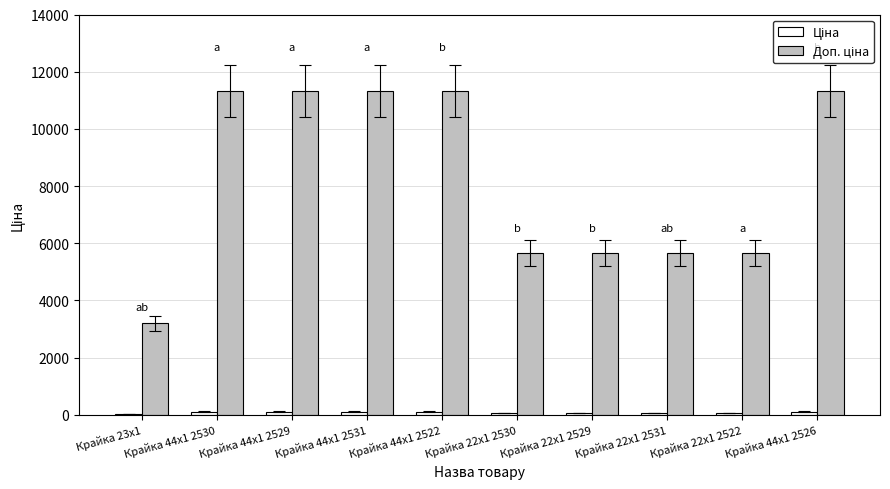

What is the minimum value shown in the chart?

32.0